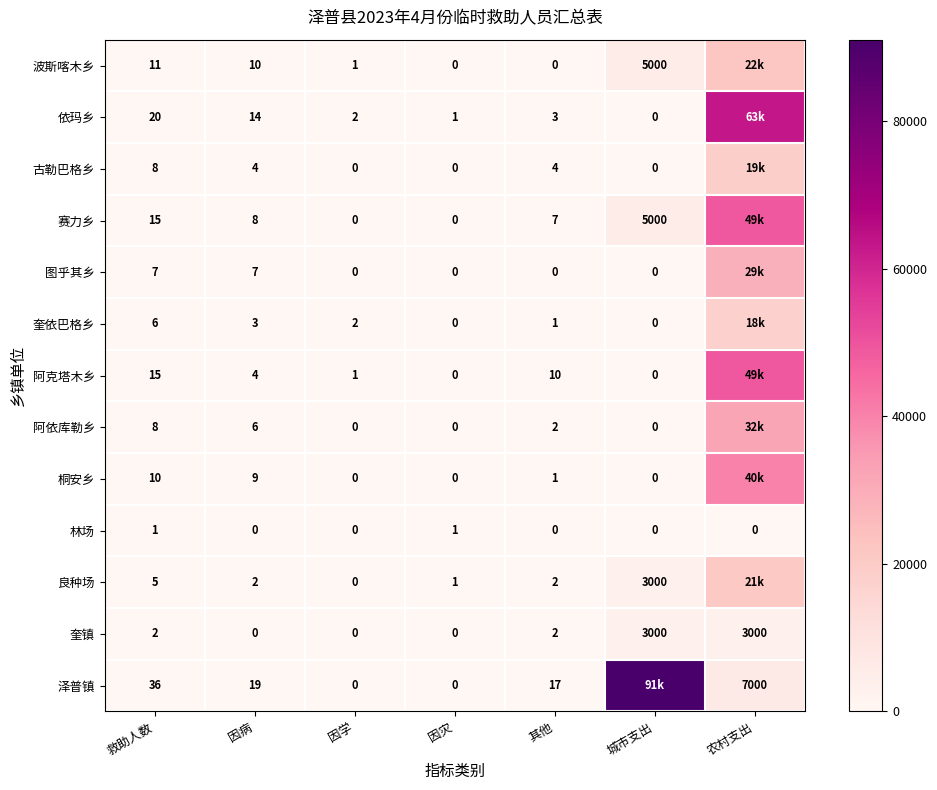

What is the spread (max minus min) of values at 救助人数?

35